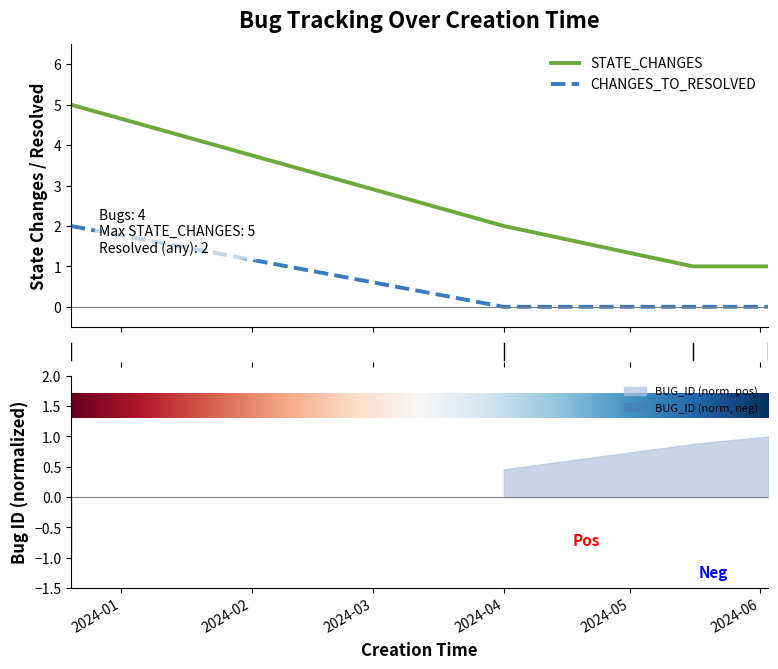

What is the value of the CHANGES_TO_RESOLVED point at the 1st from the left?

2